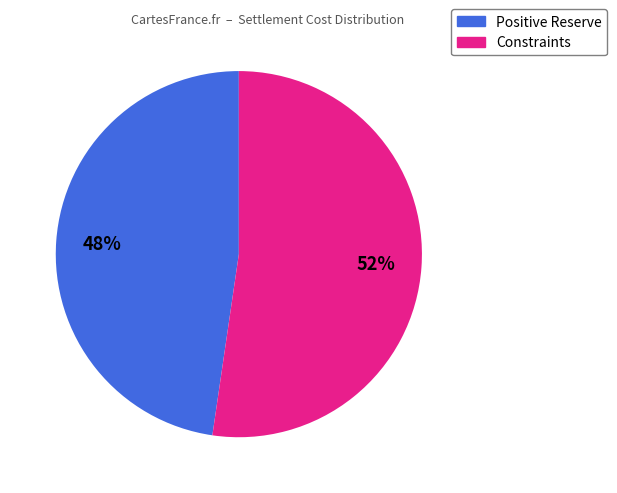

Count the number of slices in the pie.

2